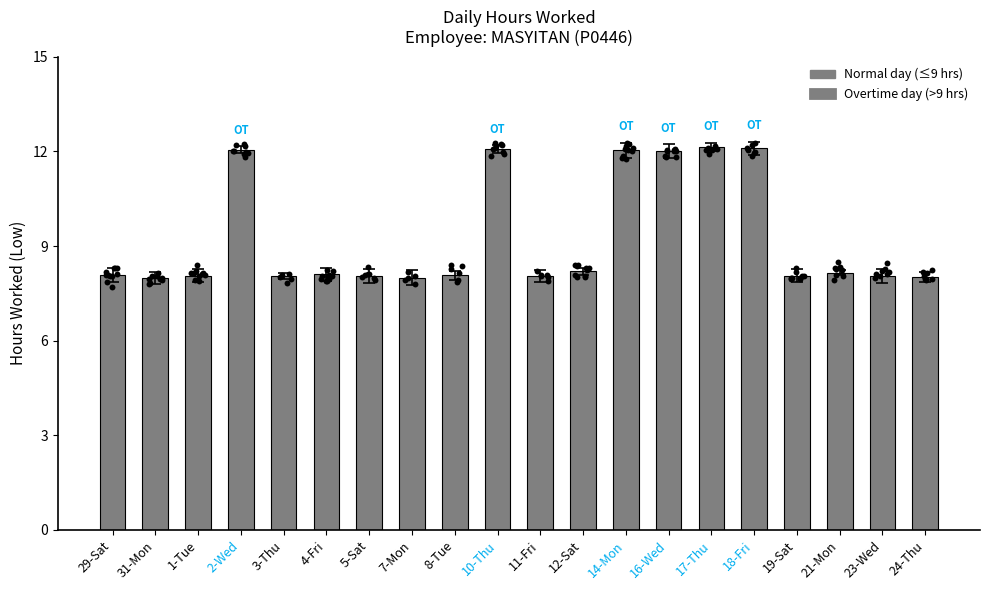

Approximately how many times larger is the value at 17-Thu compared to 1-Tue?

1.5